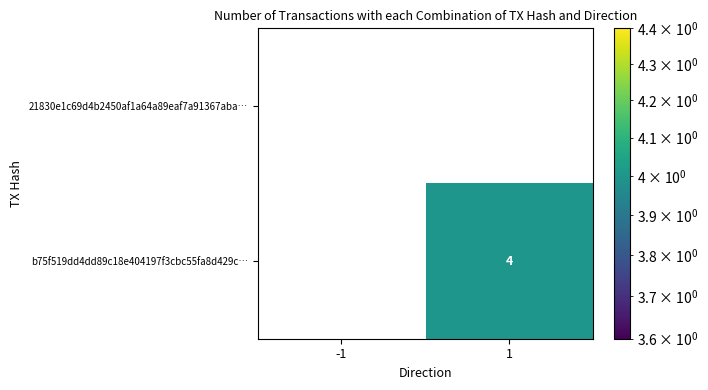

Is the value of b75f519dd4dd89c18e404197f3cbc55fa8d429c… at 1 greater than the value of 21830e1c69d4b2450af1a64a89eaf7a91367aba… at -1?

Yes